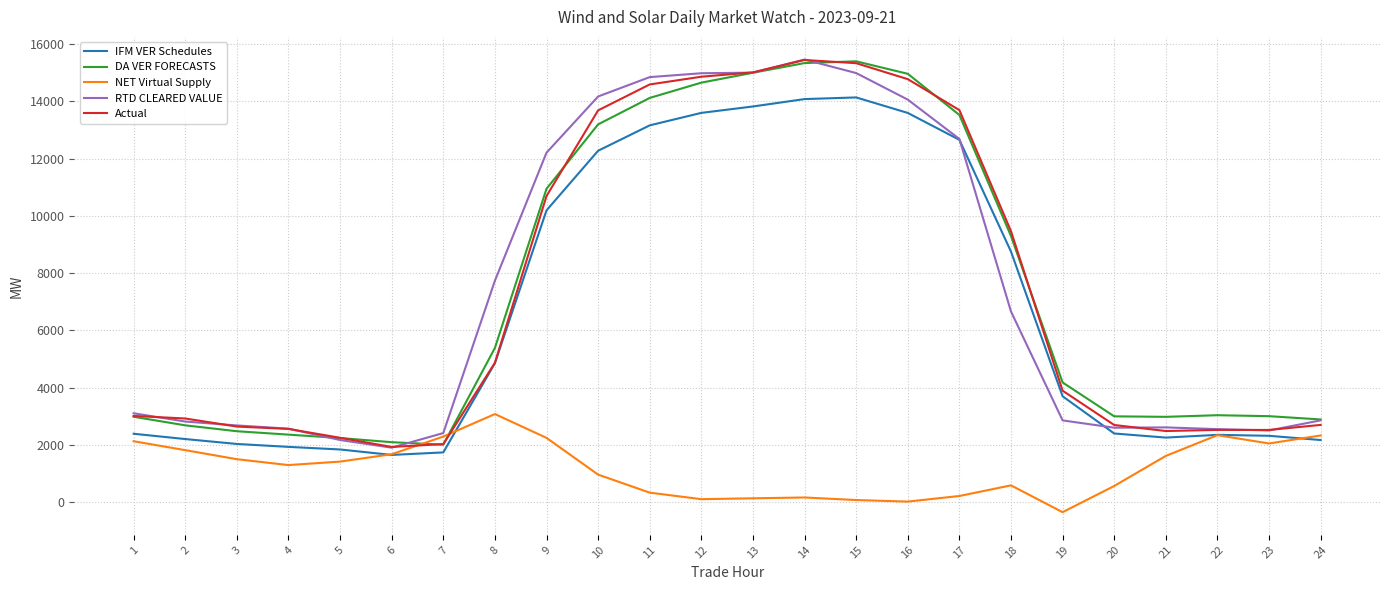

Is the value of Actual at 17 greater than the value of IFM VER Schedules at 6?

Yes